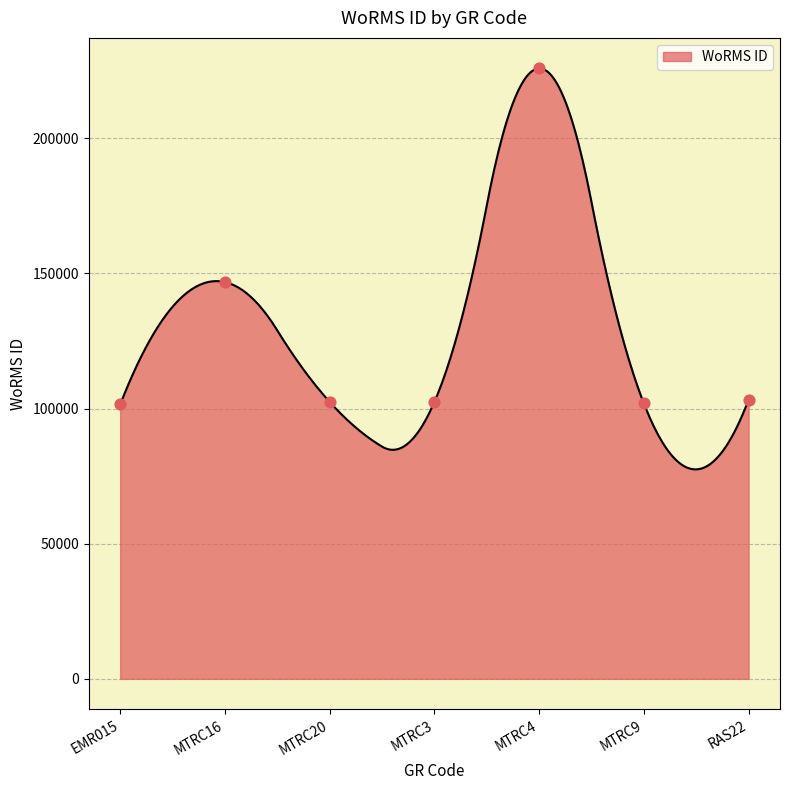

Approximately how many times larger is the value at MTRC4 compared to RAS22?

2.2